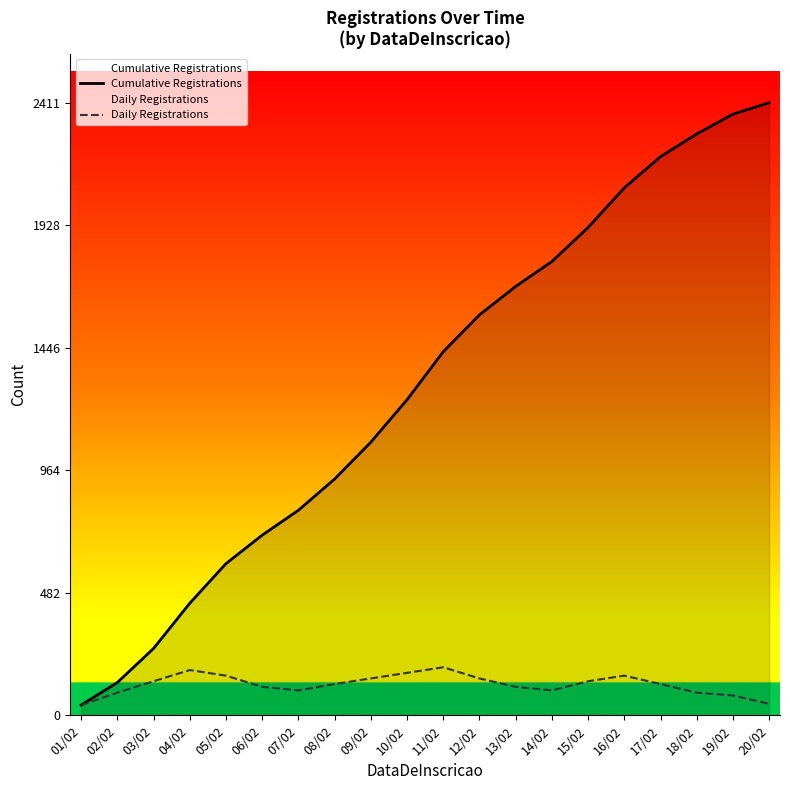

At how many categories does at least one series exceed 732?

14